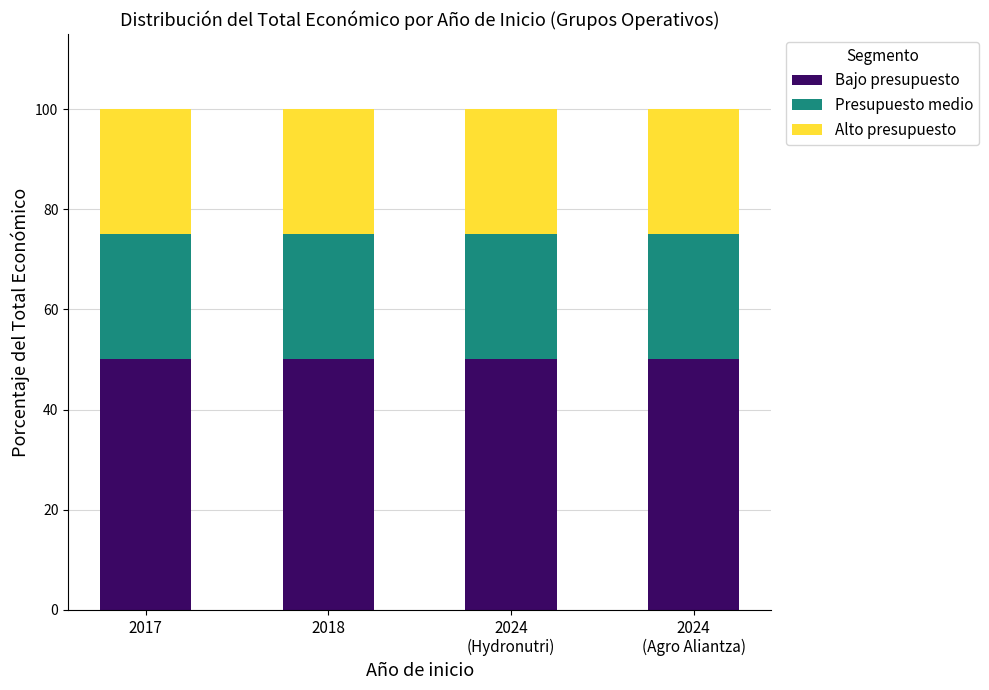

What is the average value of the Bajo presupuesto series?

50